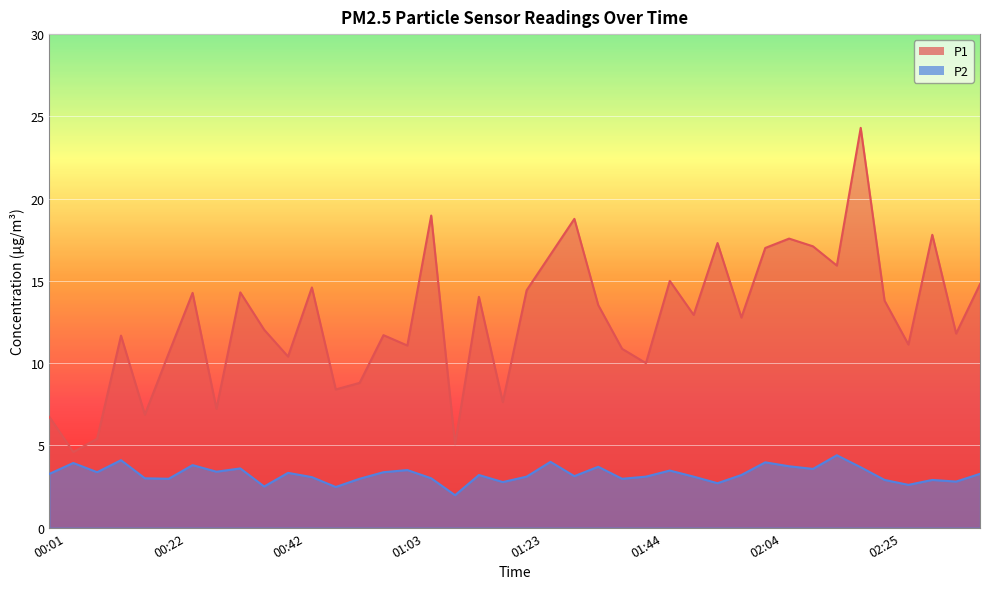

How many values in the P1 series are below 12?

18